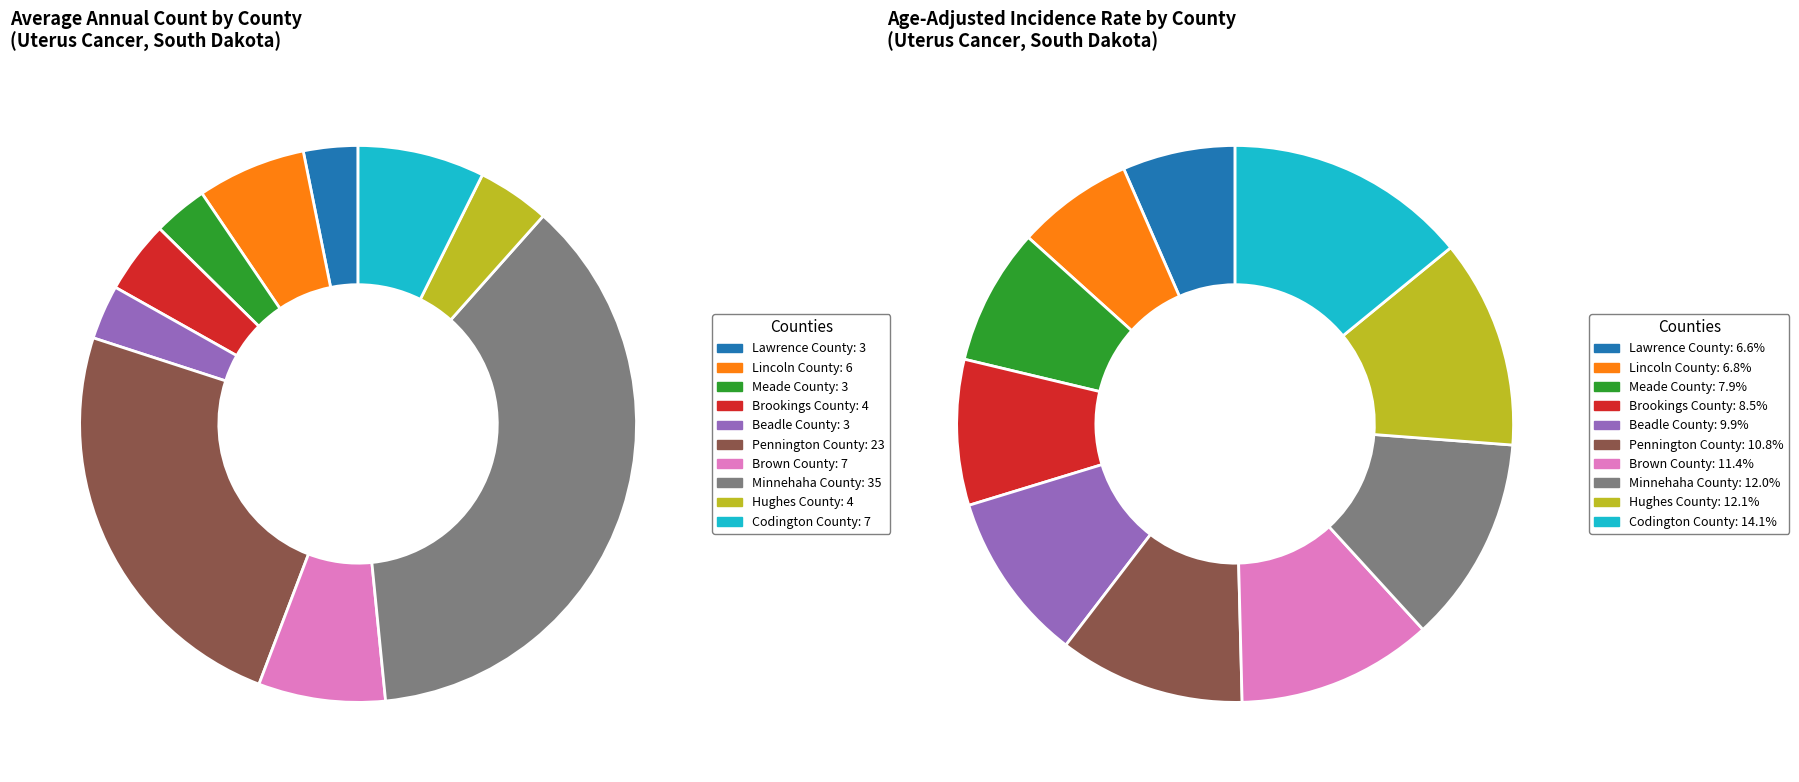

Rank the categories by value from highest to lowest.

Minnehaha County, Pennington County, Brown County, Codington County, Lincoln County, Brookings County, Hughes County, Lawrence County, Meade County, Beadle County